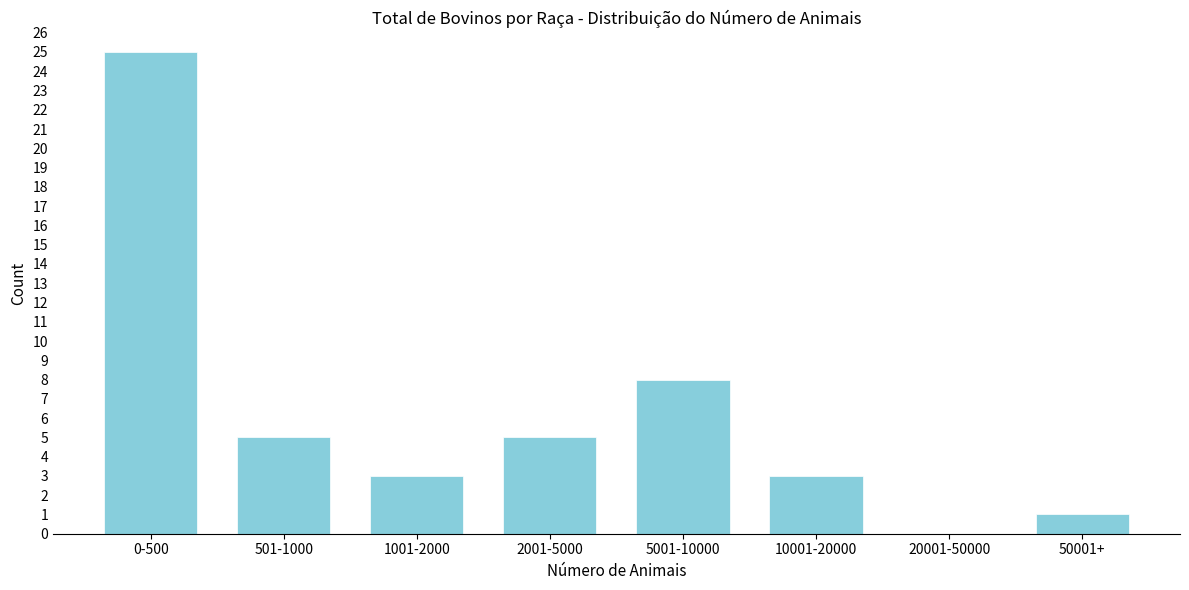

Reading left to right, transcribe all the data shown in this chart.

0-500=25	501-1000=5	1001-2000=3	2001-5000=5	5001-10000=8	10001-20000=3	20001-50000=0	50001+=1